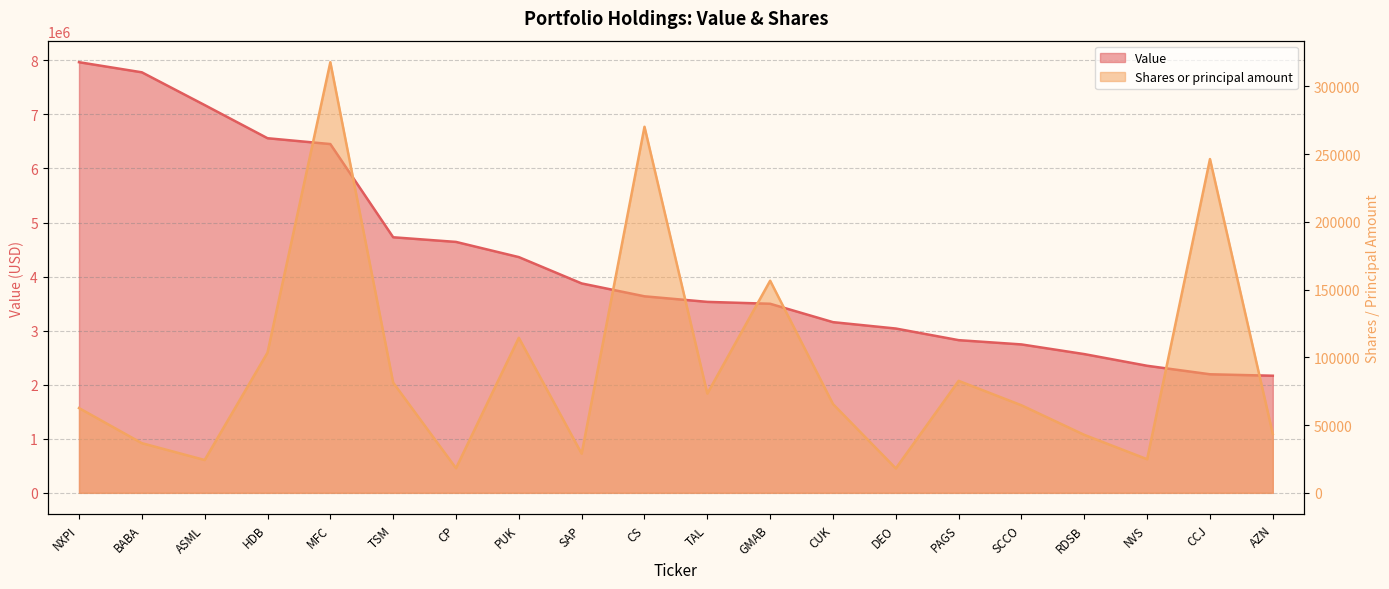

True or false: Shares or principal amount and Value intersect in this chart.

False